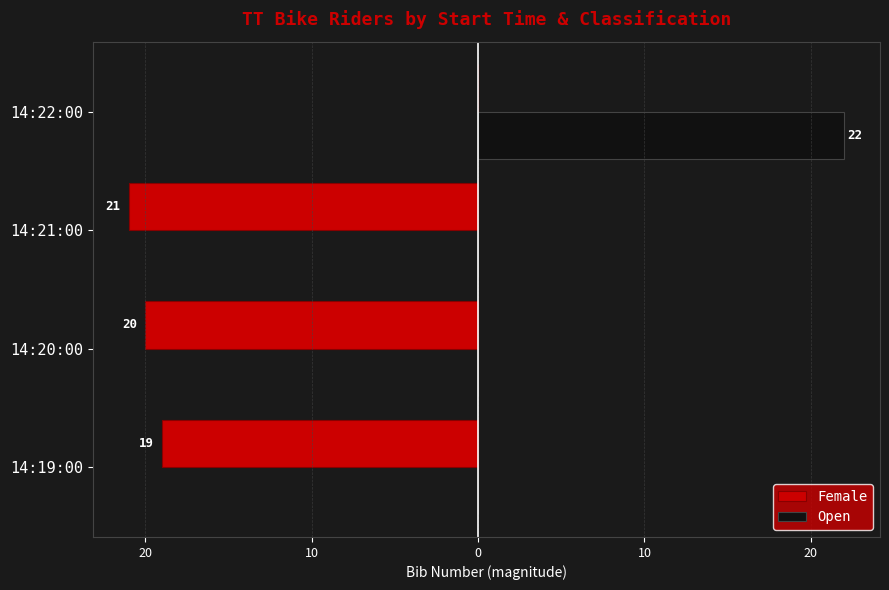

What are all the series names shown in the legend?

Female, Open